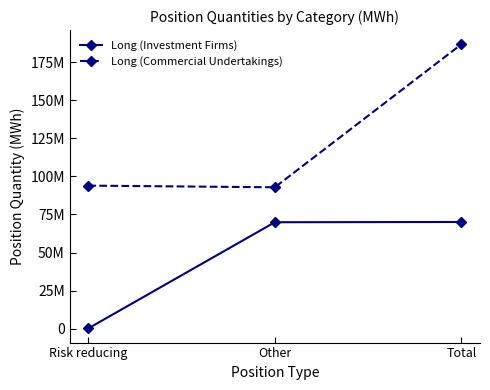

Which series has the largest total across all categories?

Long (Commercial Undertakings)